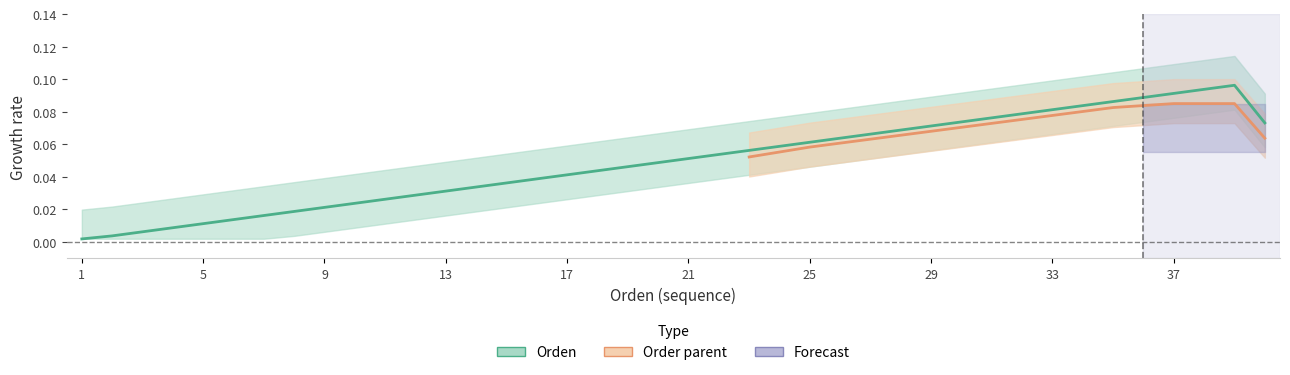

How many interior local peaks (higher than both neighbors) does the data have?

1